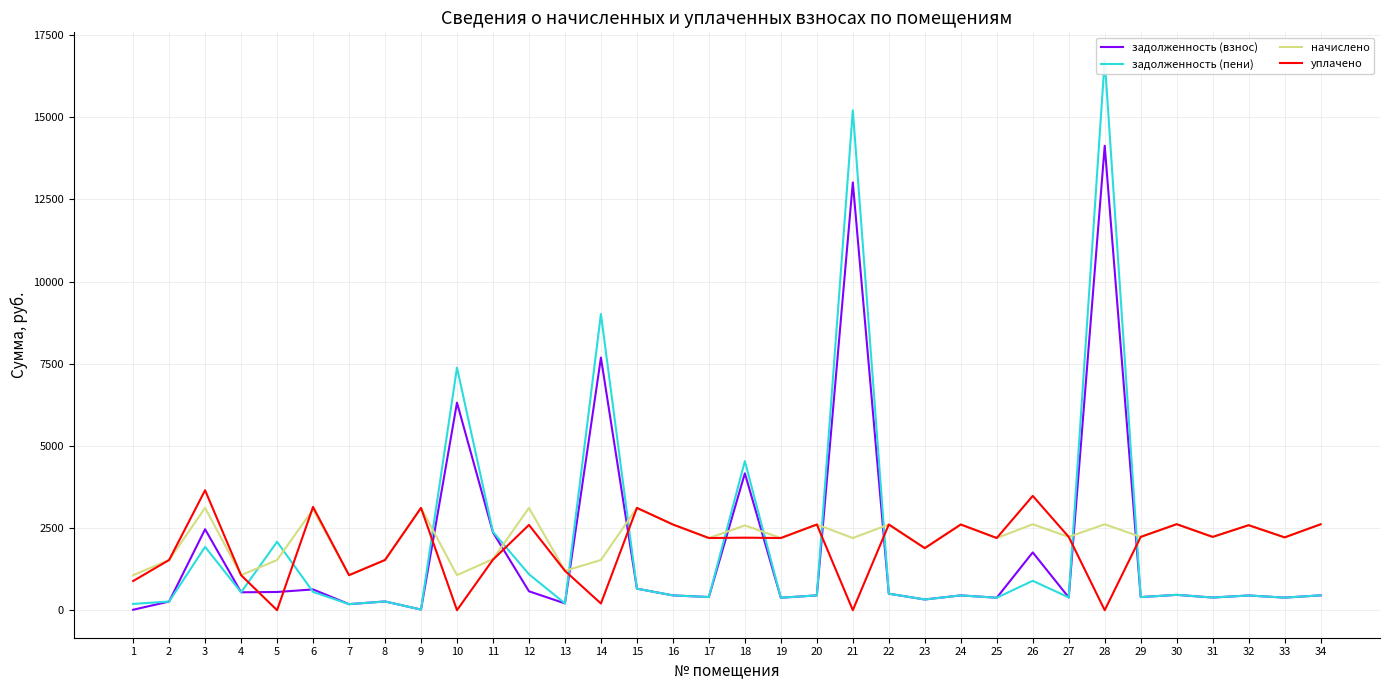

What is the sum of all задолженность (взнос) values?

62094.5